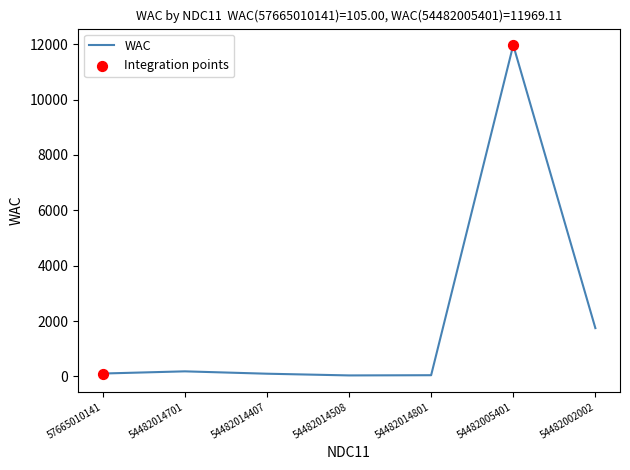

True or false: the data shows 1745.5 at 54482002002.

True